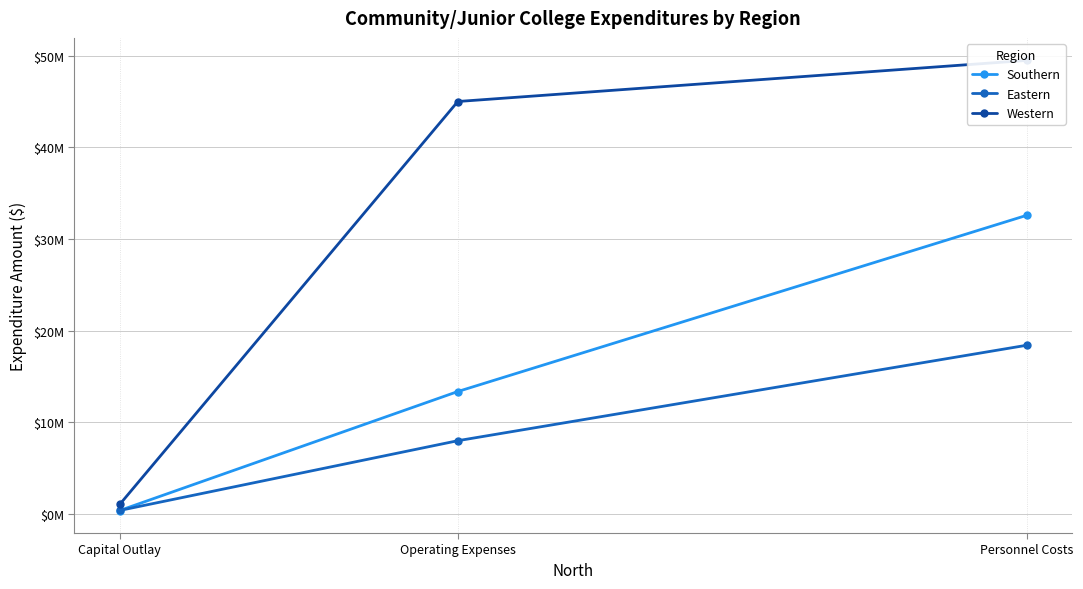

Rank the series by their average value, from highest to lowest.

Western, Southern, Eastern